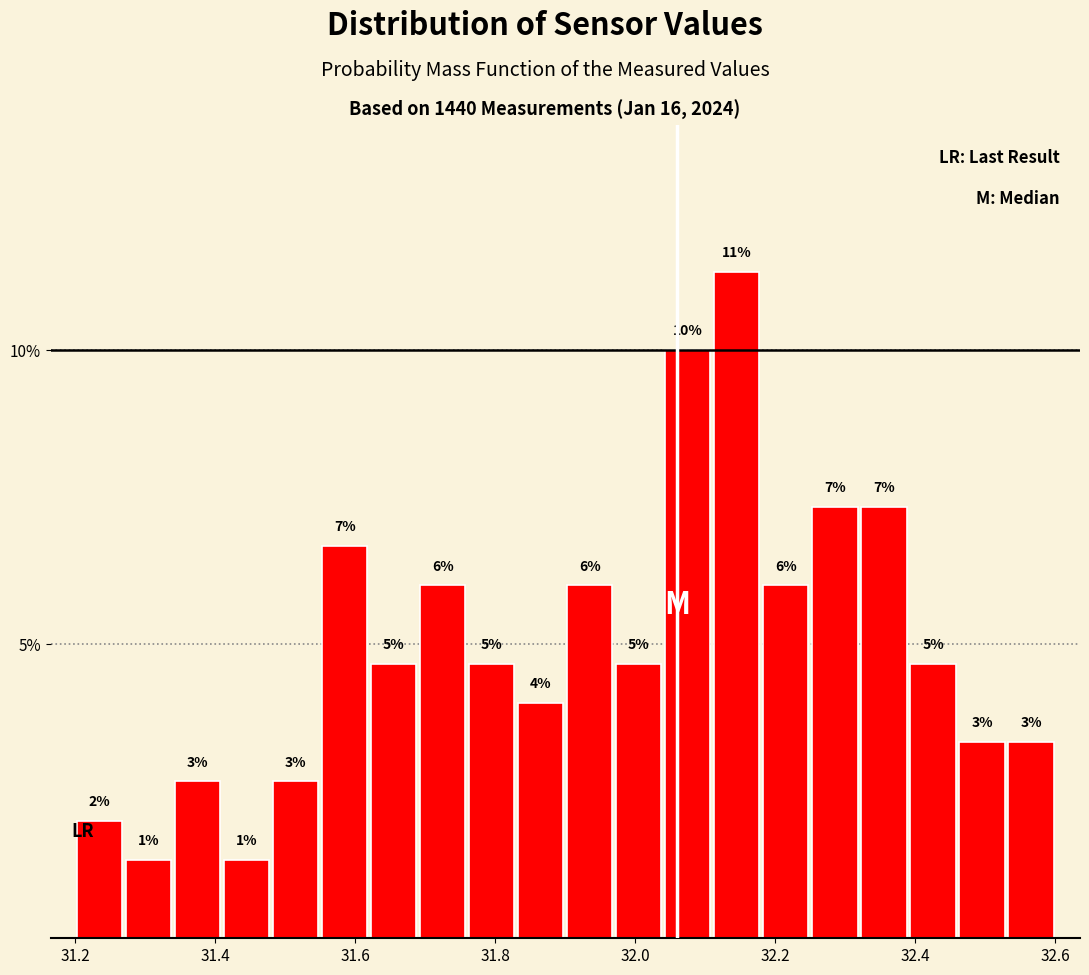

Around what value on the x-axis is the tallest bar? Give the approximate position of its centre, as read against the axis.

32.14